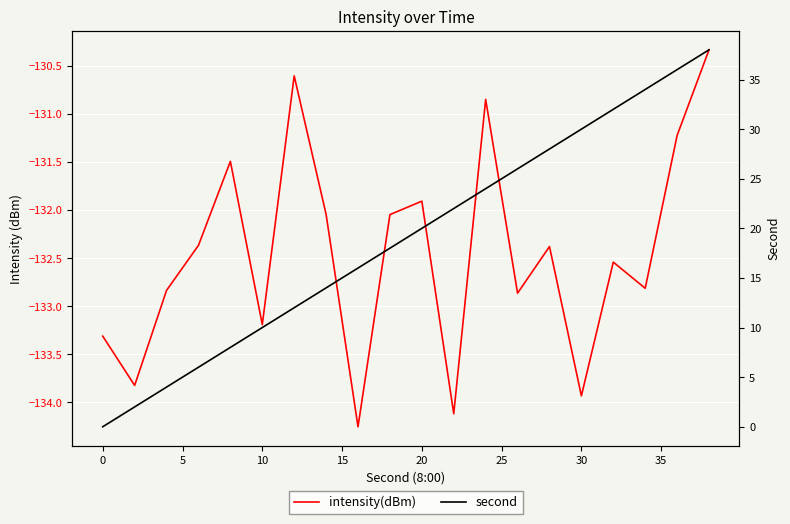

How many lines are shown in the chart?

2